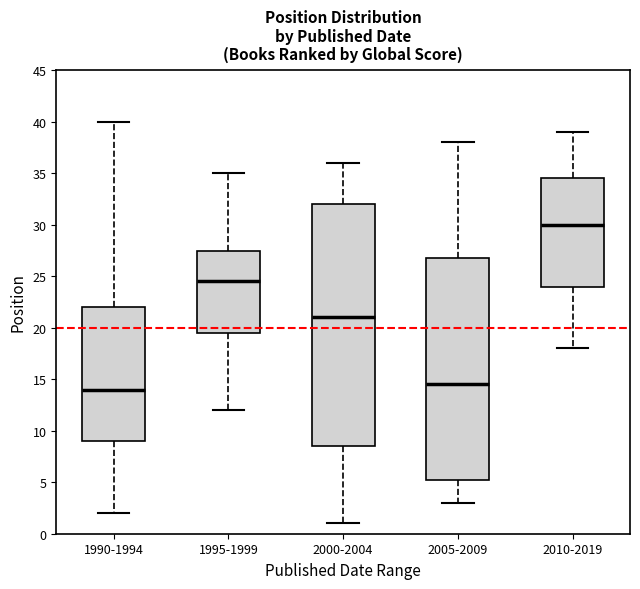

Where is the upper edge of the box for 2010-2019 on the y-axis? The values are not printed on the chart, so give them approximately, as read against the axis.

34.5